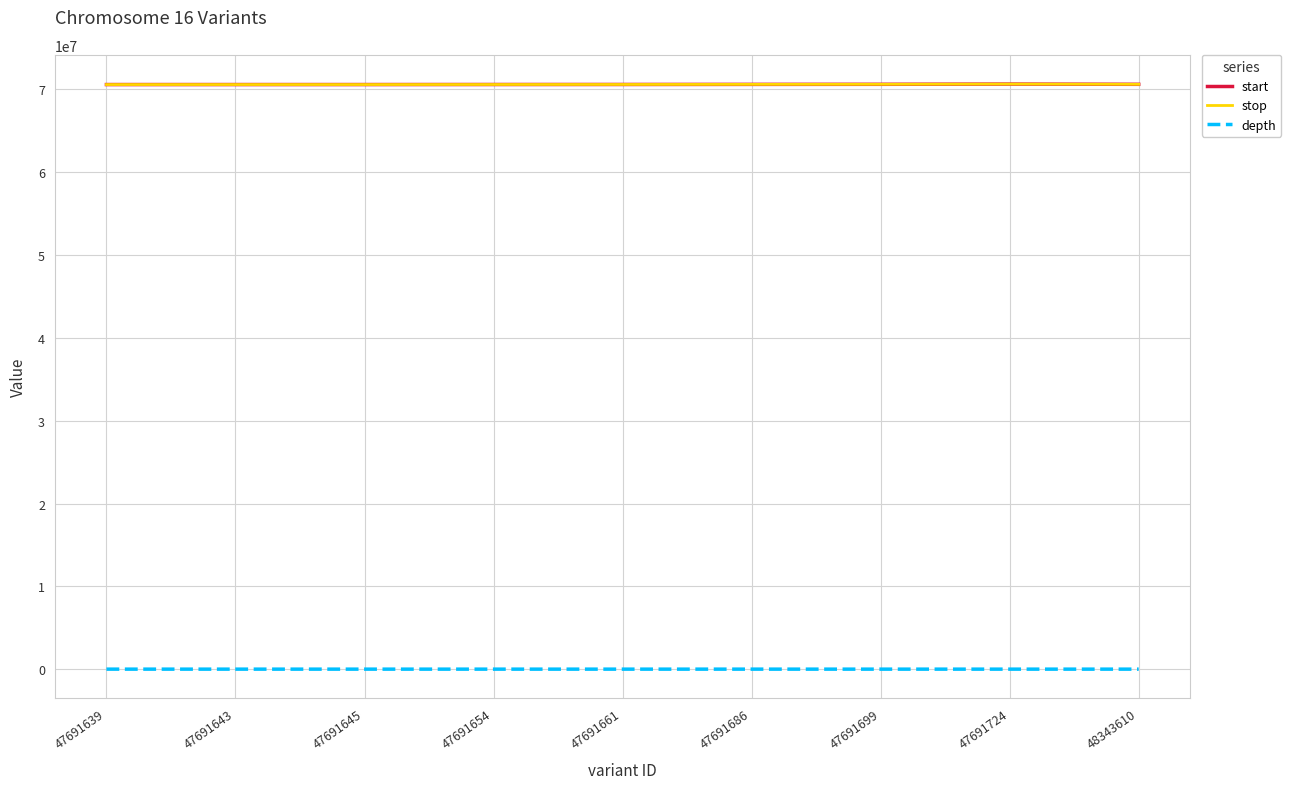

What is the maximum value shown in the chart?

70648789